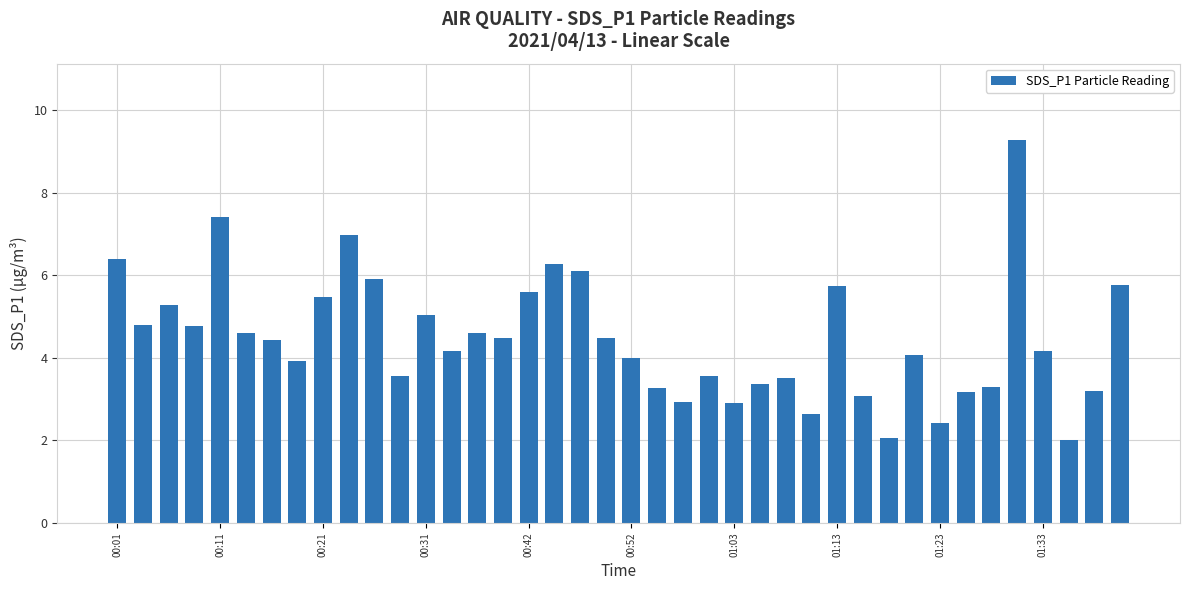

What is the value of the 2nd bar from the left?

4.8